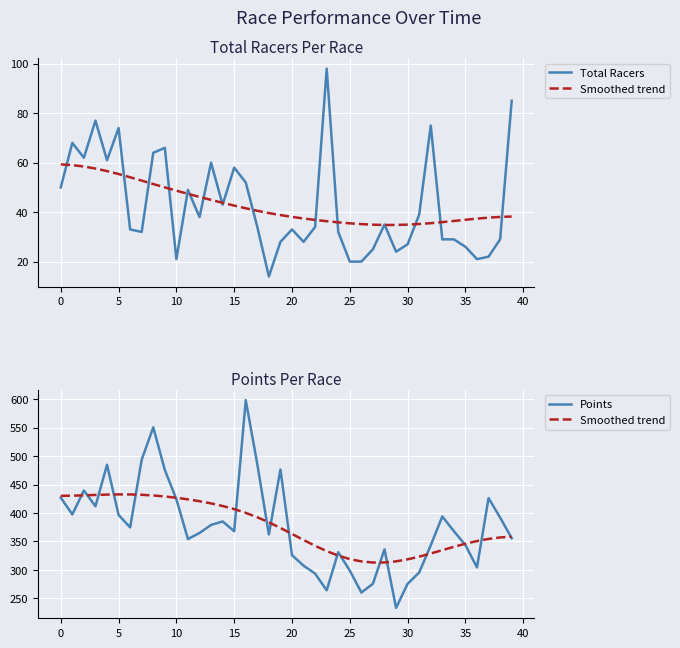

What is the average value of the Smoothed trend series?

376.8